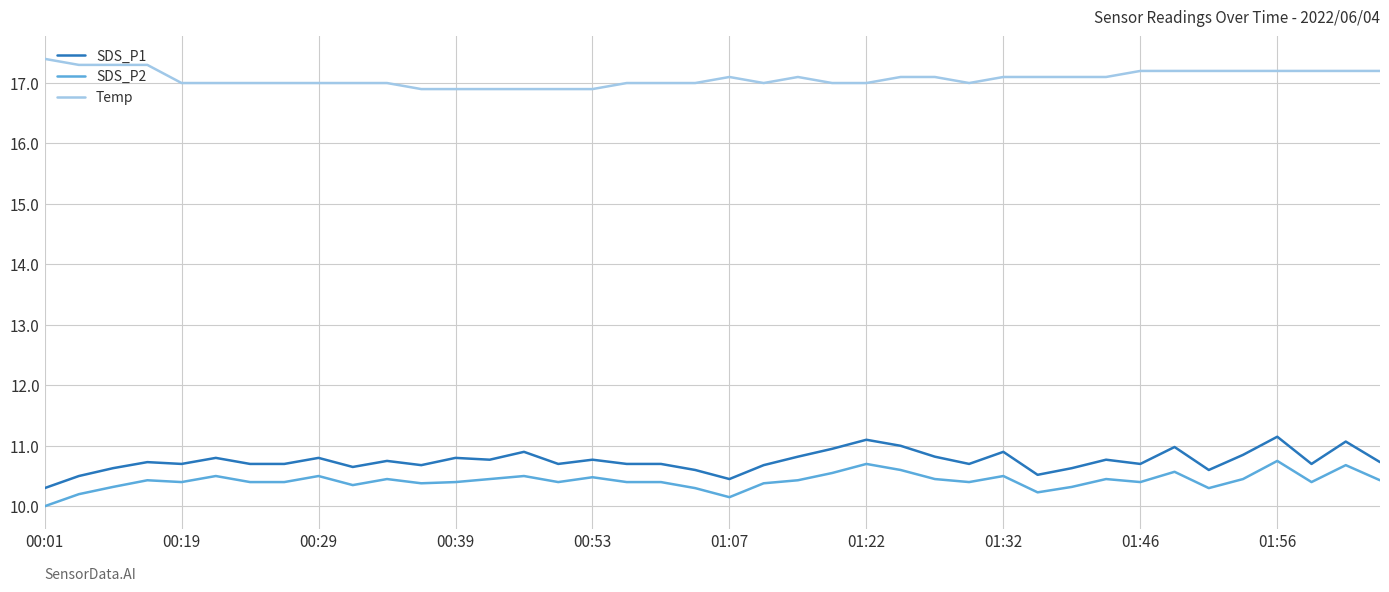

Which series has the widest spread of values?

SDS_P1